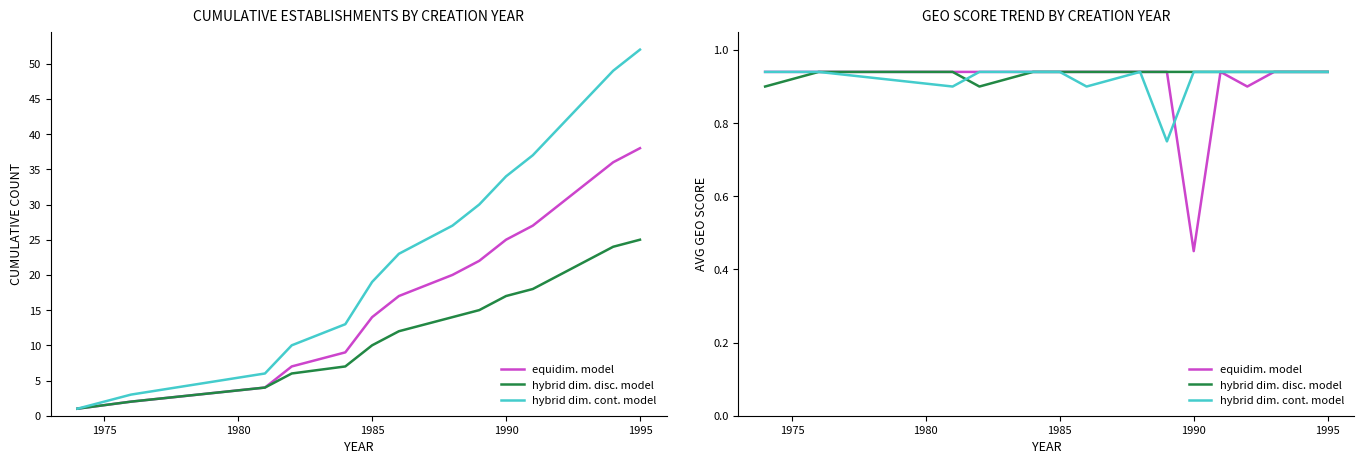

In hybrid dim. disc. model, how many points are lower than both neighbors (excluding endpoints)?

1